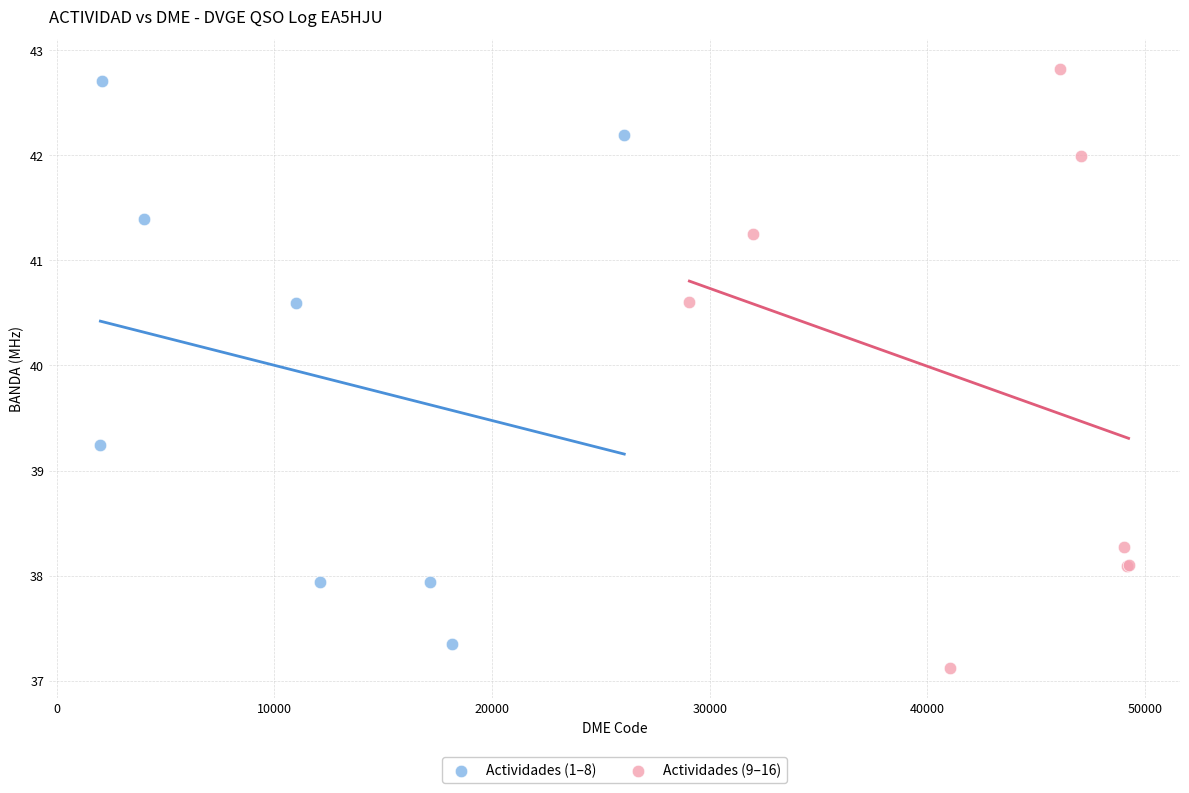

Which series has the widest spread of Y values?

Actividades (9–16)